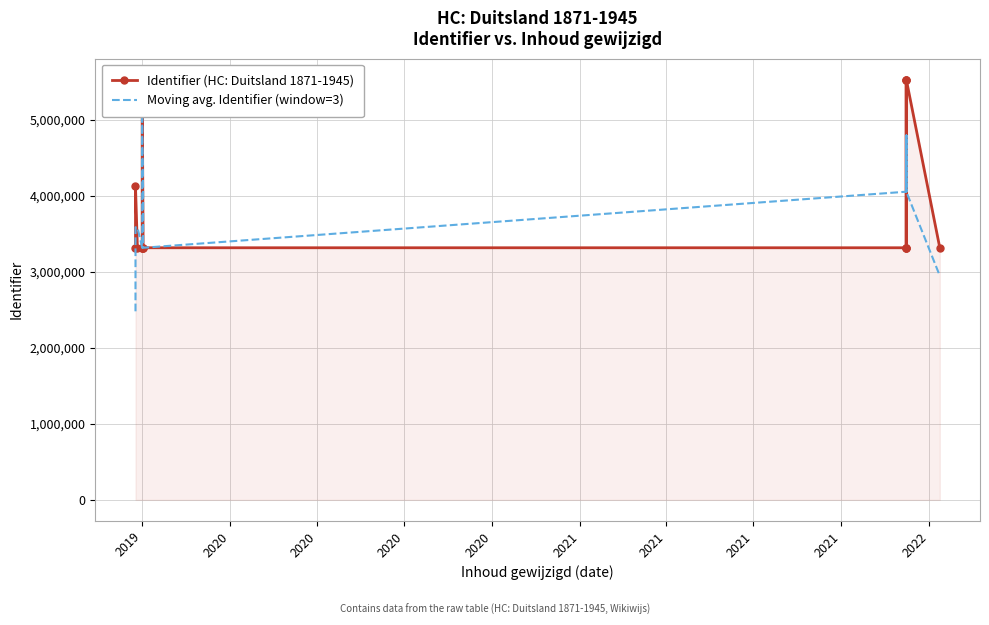

What is the lowest value of the Moving avg. Identifier (window=3) series?

2480293.3